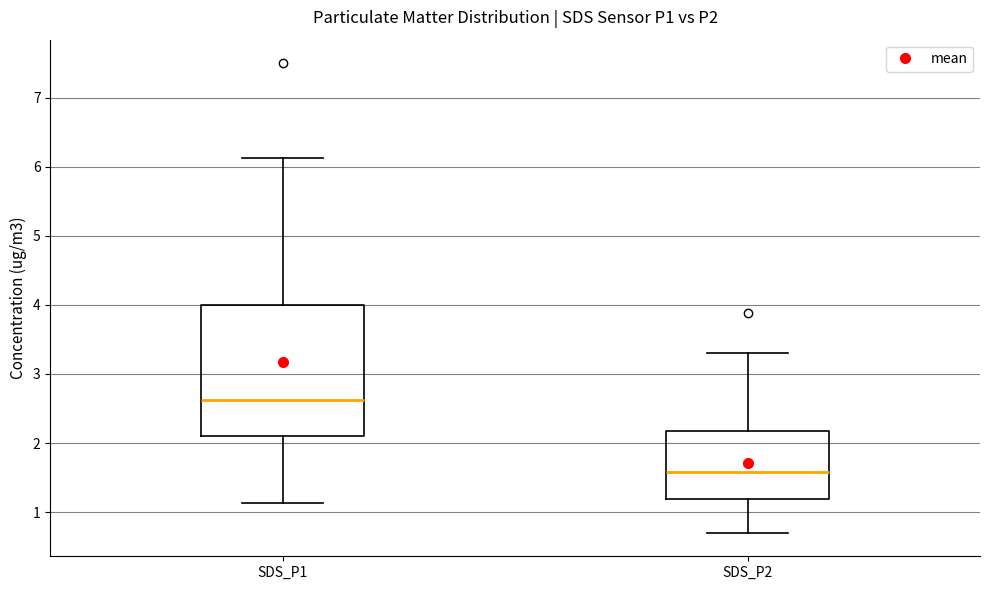

Which box's median line is the highest?

SDS_P1